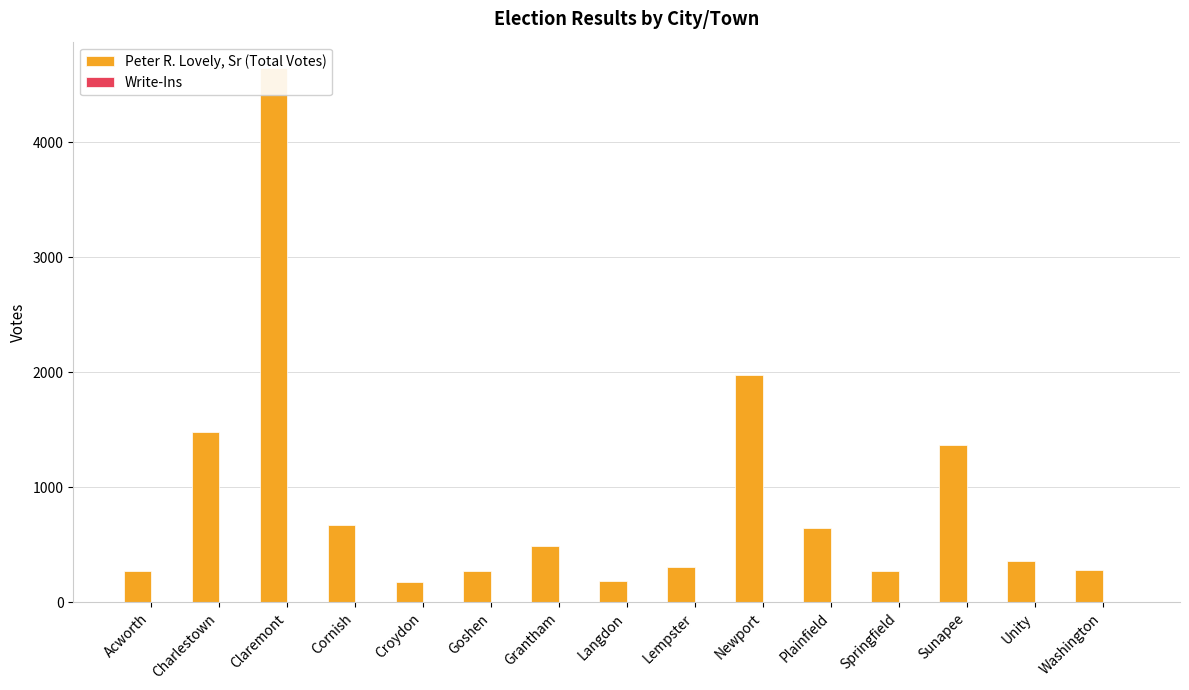

At Lempster, list the series in order from largest to smallest.

Peter R. Lovely, Sr (Total Votes), Write-Ins